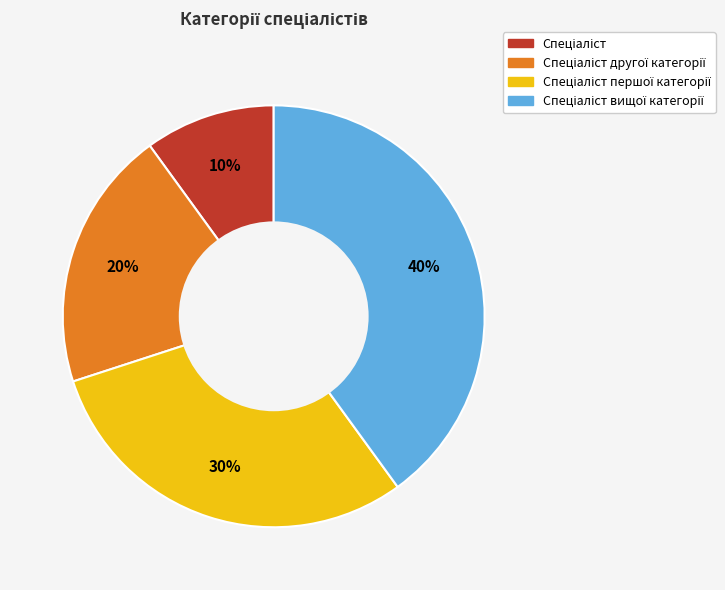

Is there a majority slice in this chart?

No